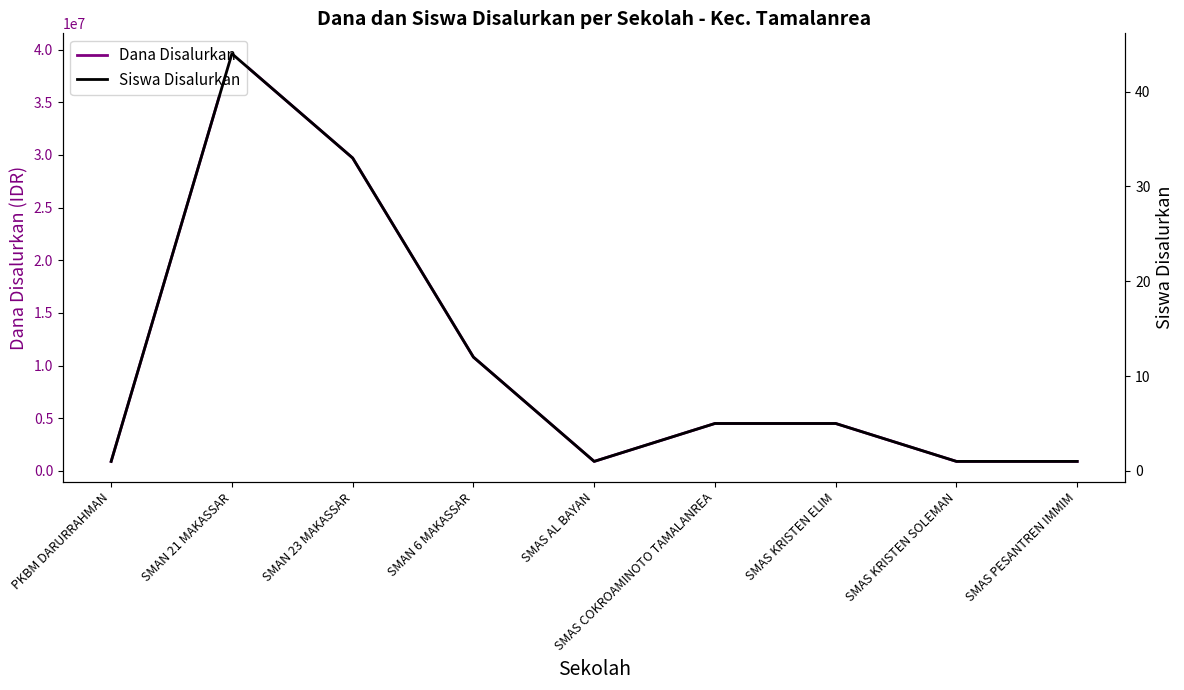

What is the difference between the maximum and minimum values in the Dana Disalurkan series?

38700000